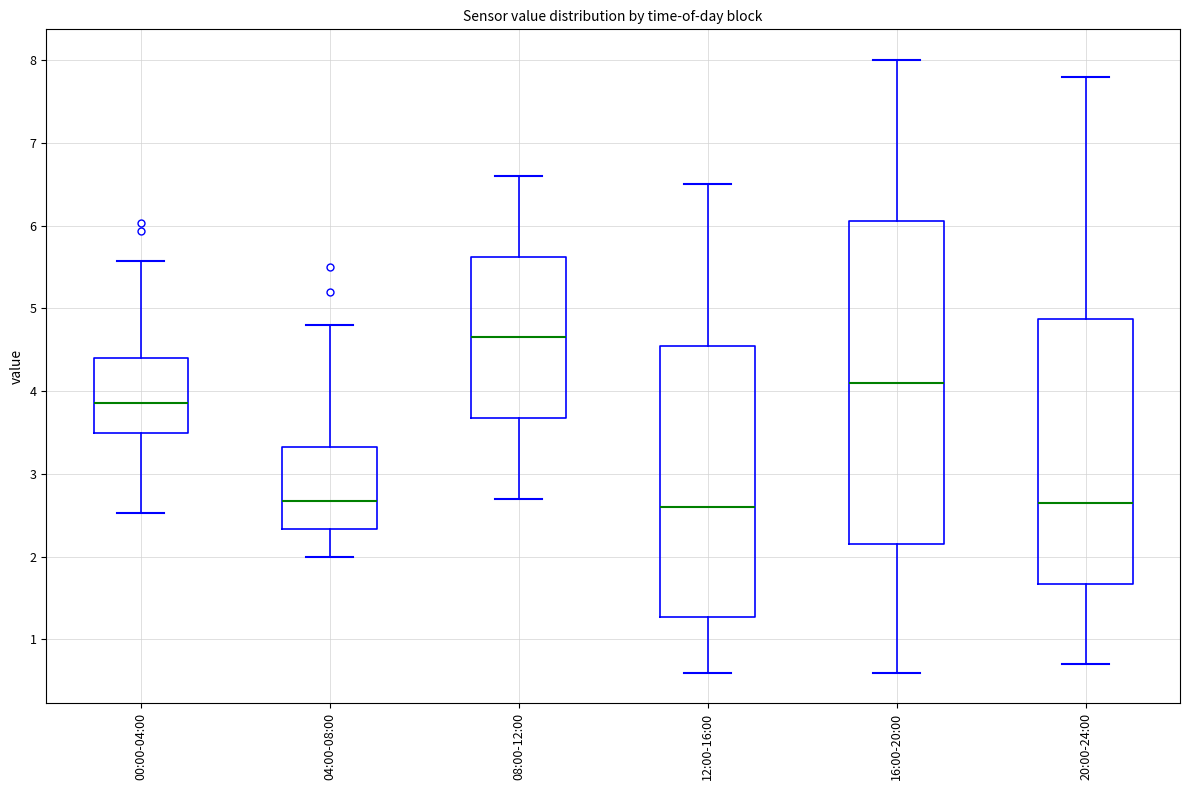

Which box is the tallest, from its lower edge to its upper edge?

16:00-20:00